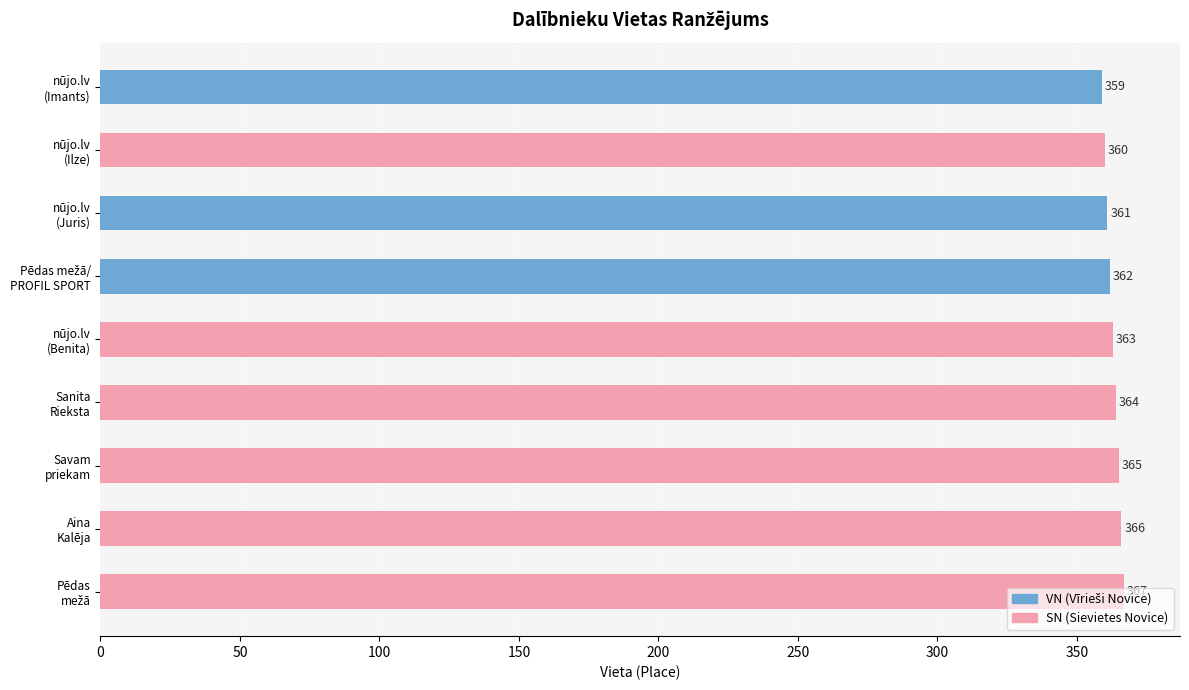

What is the average value?

363